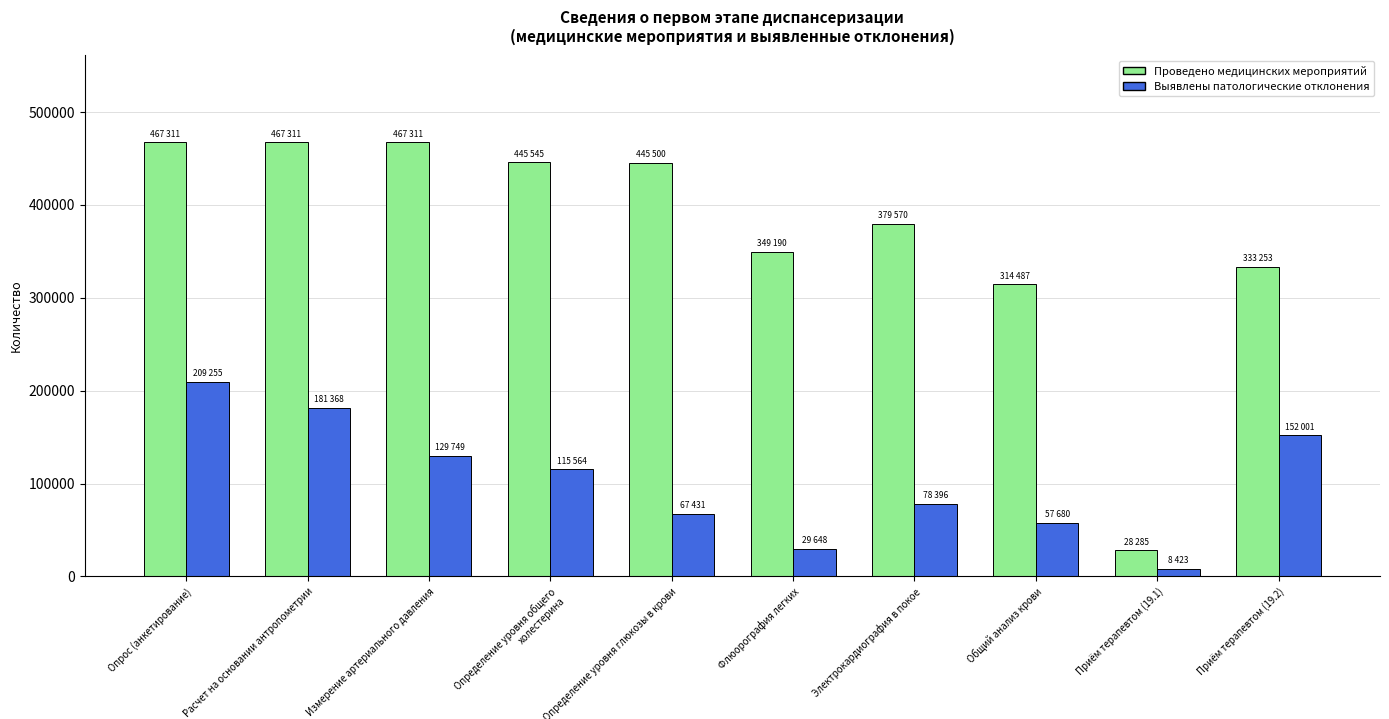

What is the minimum value shown in the chart?

8423